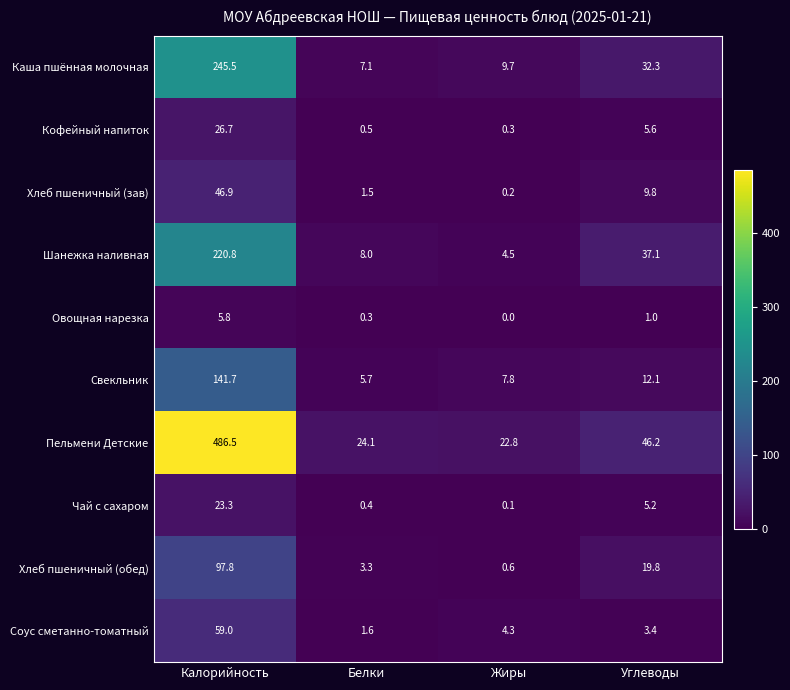

At which label is Хлеб пшеничный (обед) closest to 49?

Углеводы